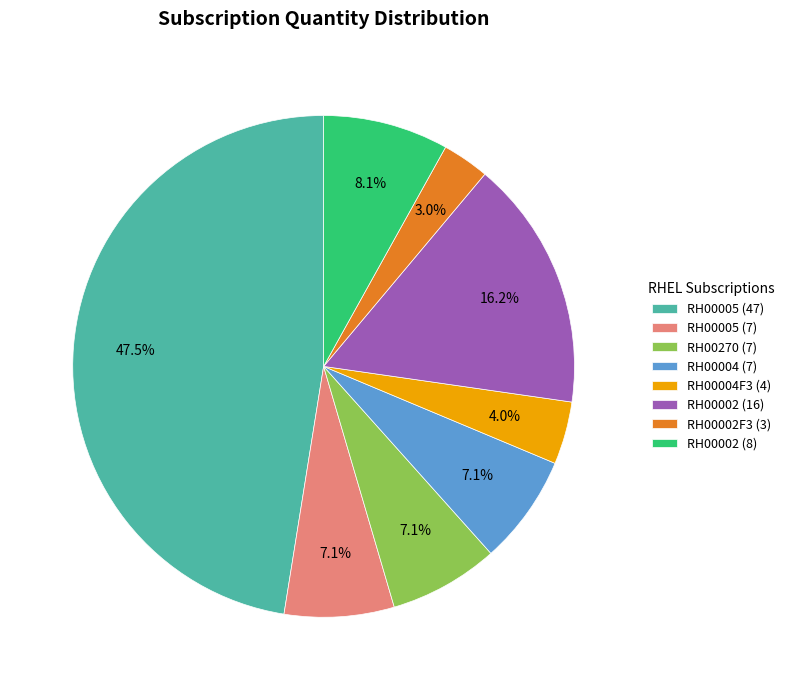

How many segments does this pie chart have?

8